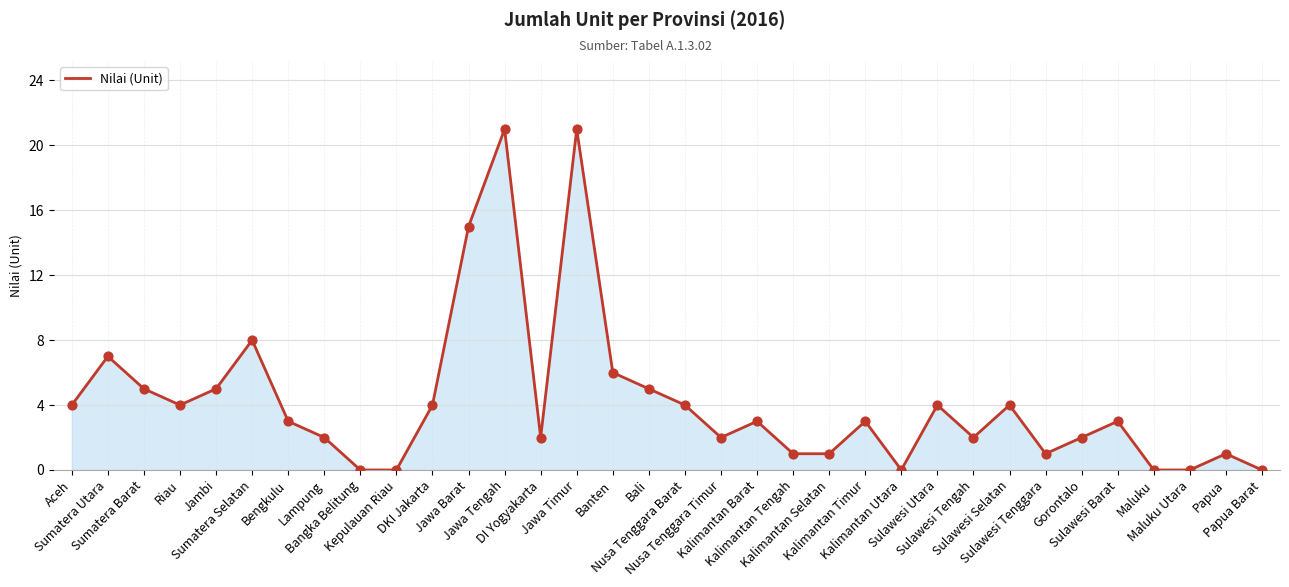

What is the ratio of the value at Bengkulu to the value at Aceh?

0.8